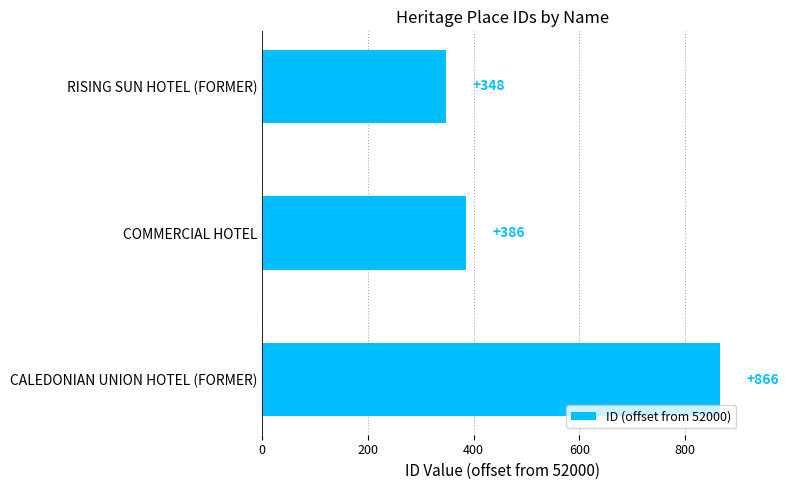

Approximately how many times larger is the value at RISING SUN HOTEL (FORMER) compared to CALEDONIAN UNION HOTEL (FORMER)?

0.4